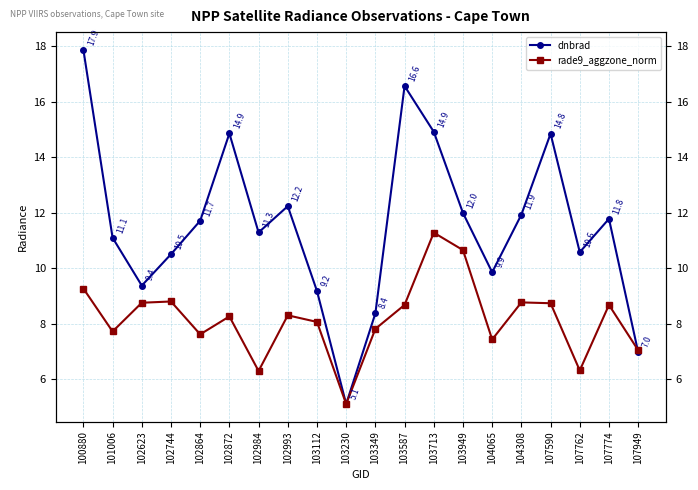

What is the greatest value displayed?

17.9